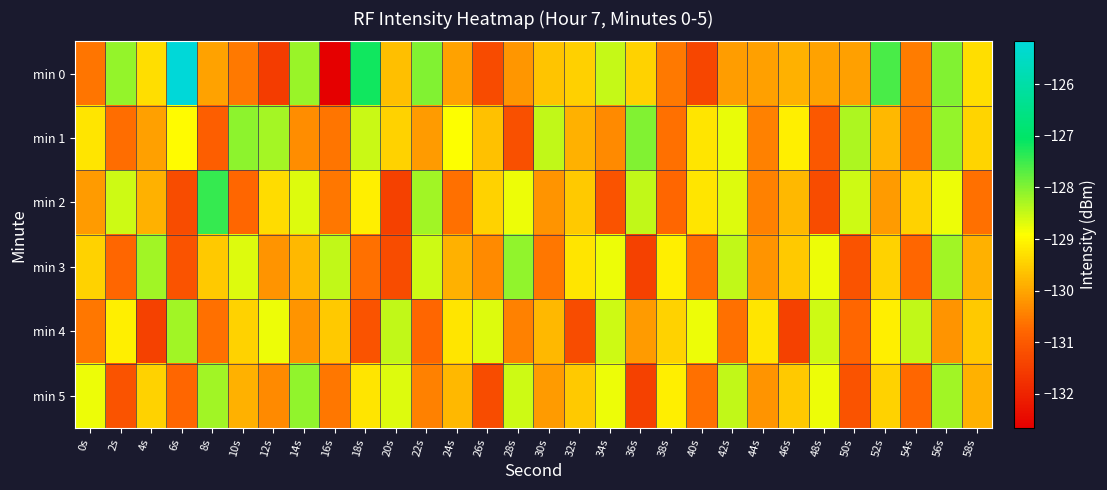

Which series has the largest total across all categories?

min 0